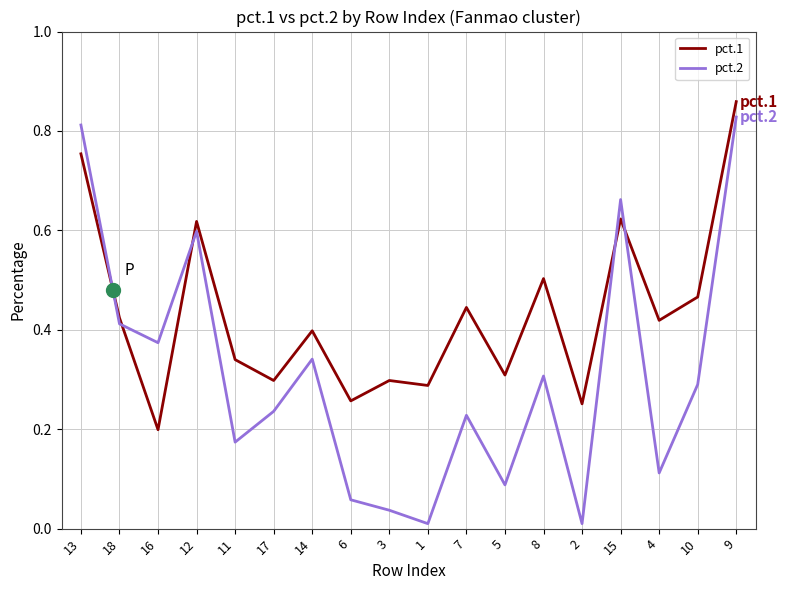

Is this an area chart (filled region under the line)?

No